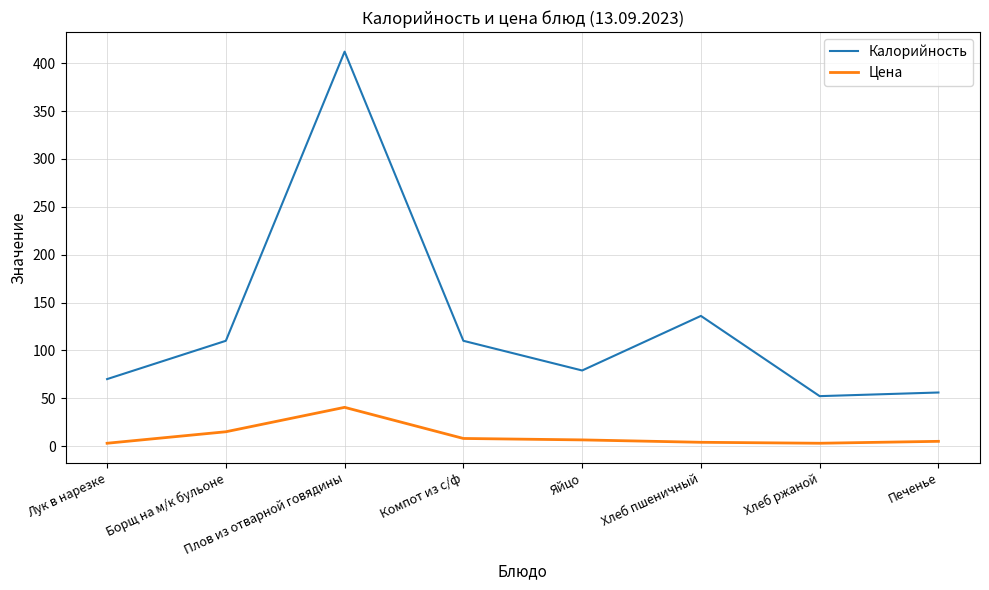

What is the sum of all Калорийность values?

1025.2